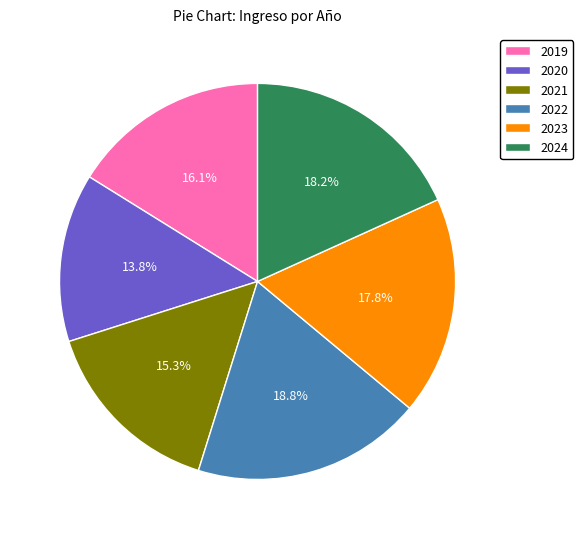

True or false: 2020 accounts for 20% of the total.

False